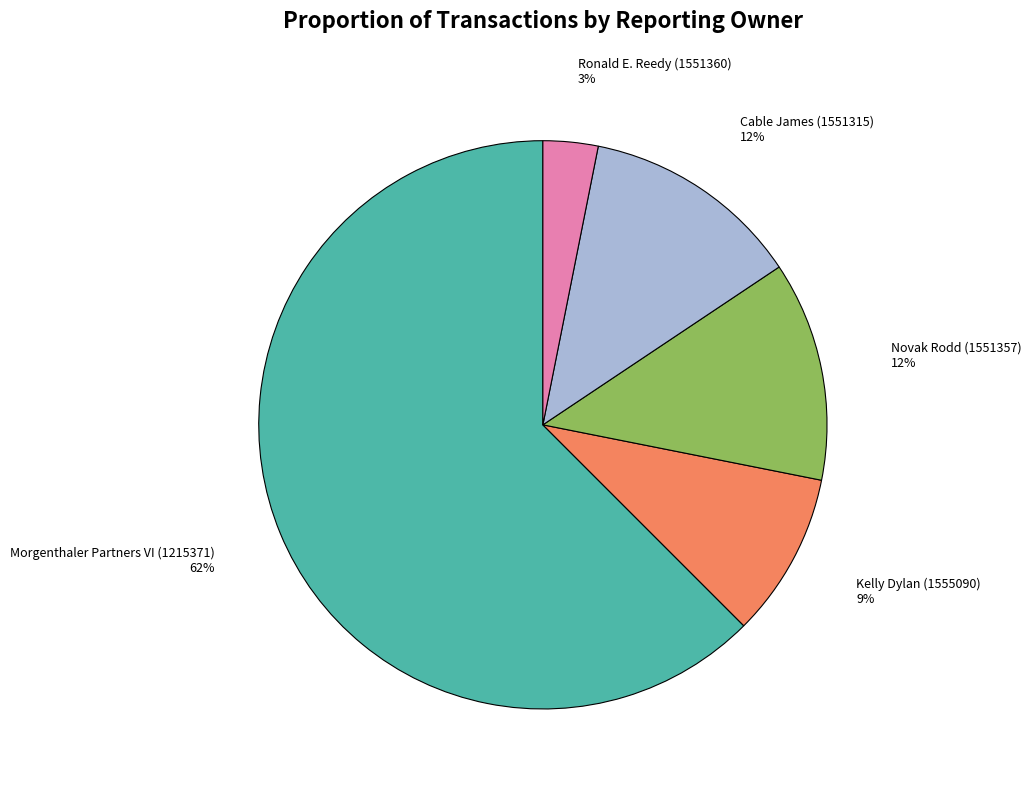

Is Morgenthaler Partners VI (1215371) the majority of the pie?

Yes